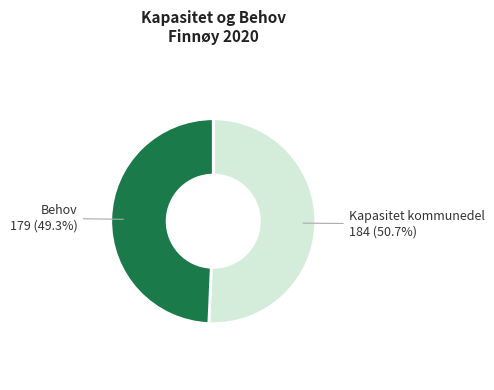

Is there any slice that represents more than half of the pie?

Yes